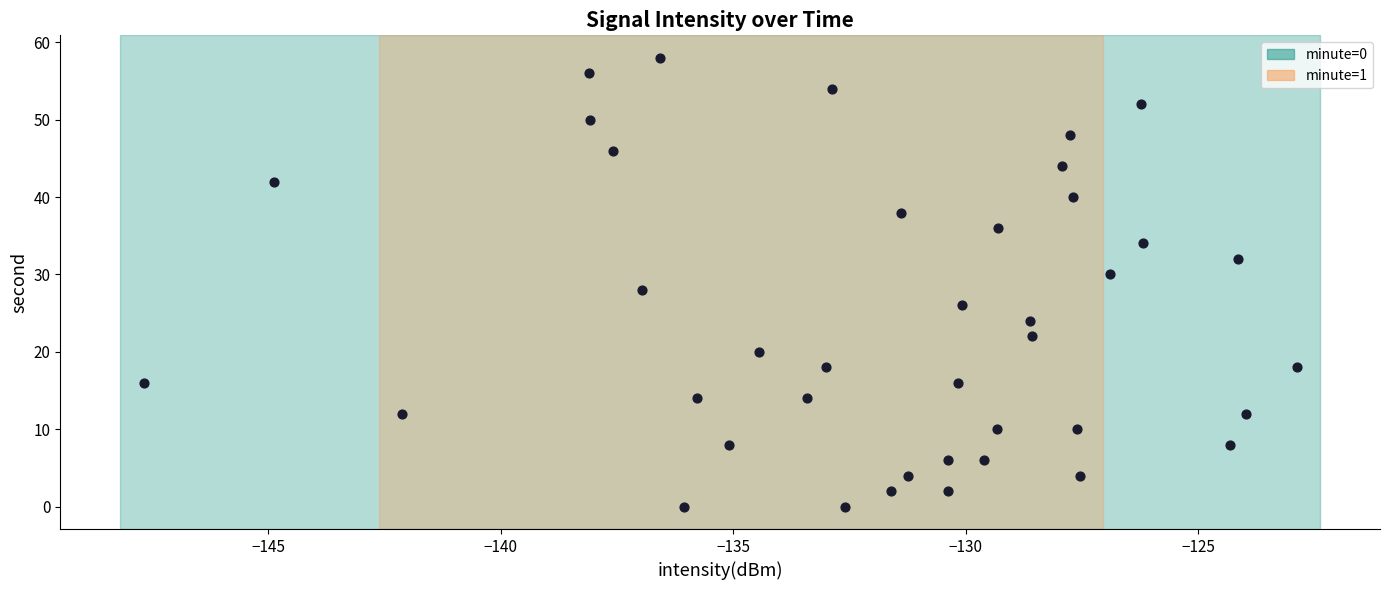

What is the range of Y values (max minus min)?

58